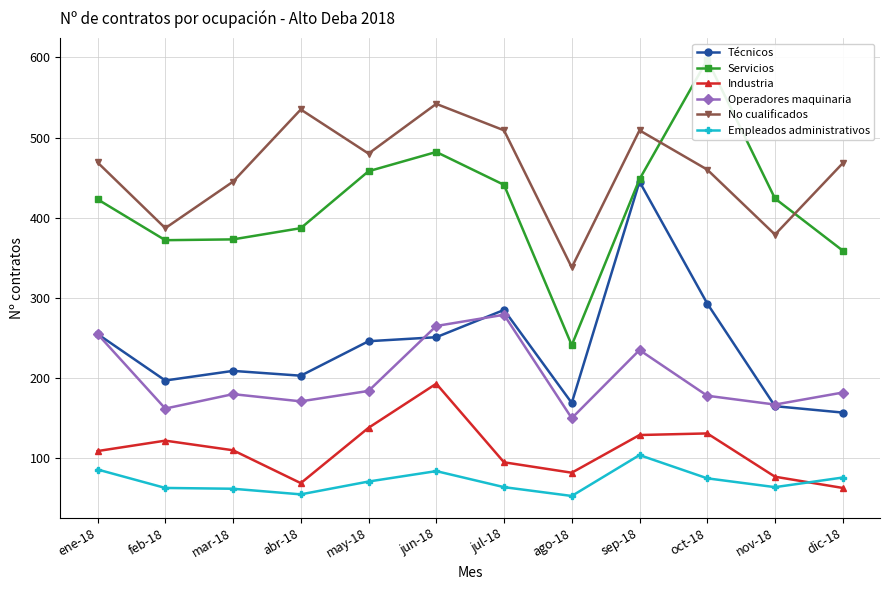

How many data points in Industria are less than 110?

6